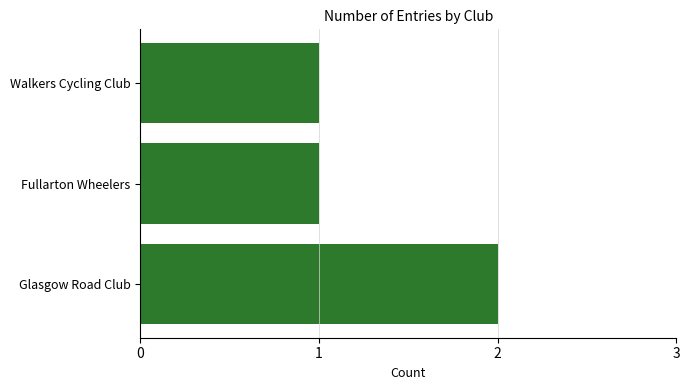

Are the bars horizontal?

Yes